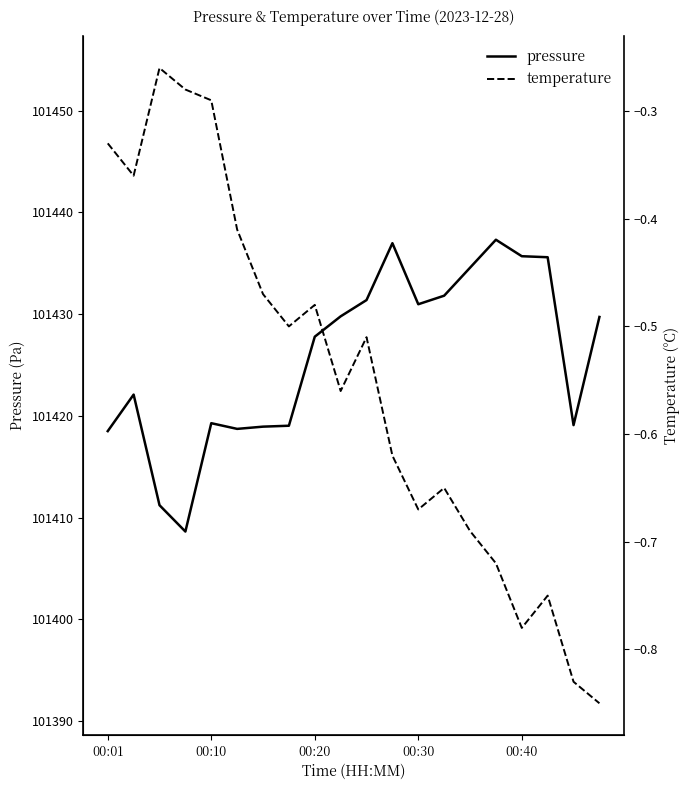

Which series has the largest range (max minus min)?

pressure